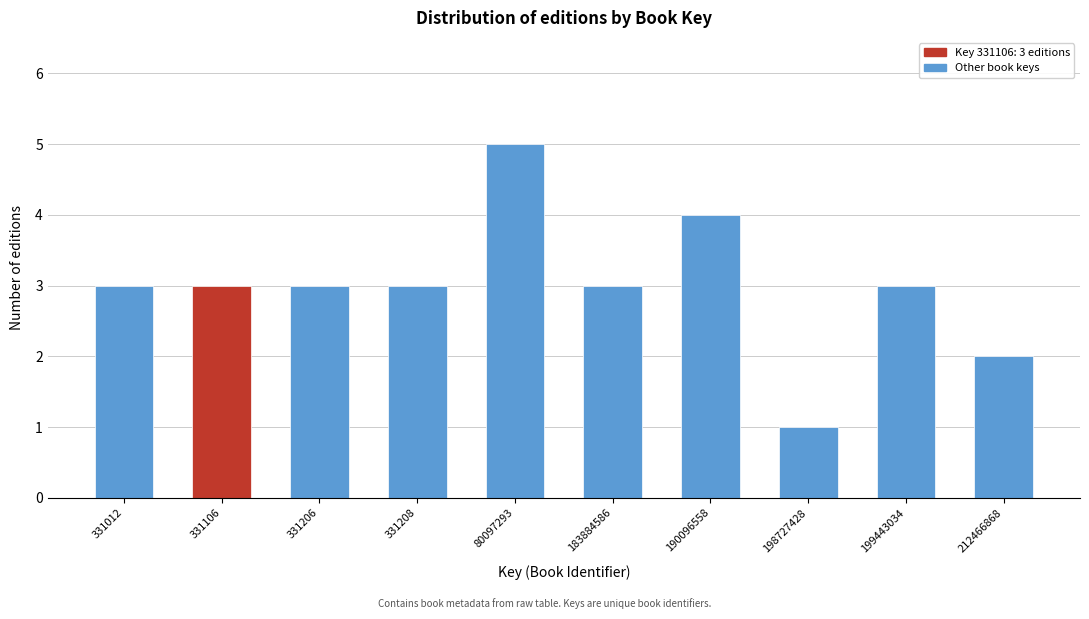

Reading right to left, list all the values displayed in this chart.

212466868=2	199443034=3	198727428=1	190096558=4	183884586=3	80097293=5	331208=3	331206=3	331106=3	331012=3